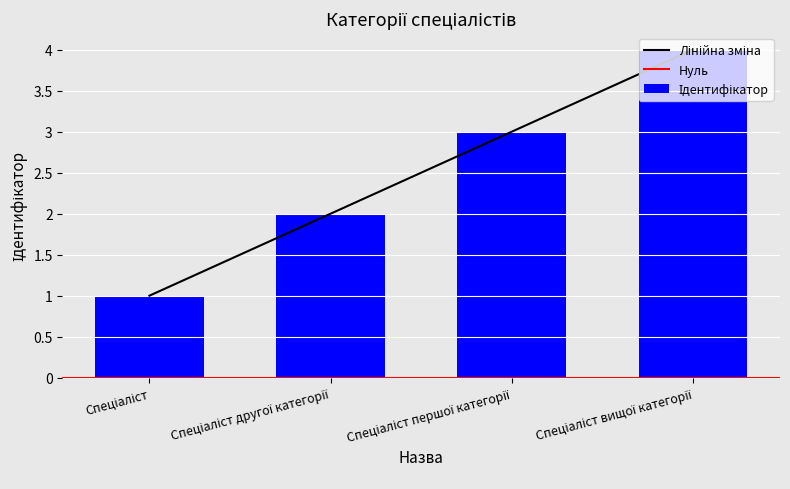

Rank the categories by value from lowest to highest.

Спеціаліст, Спеціаліст другої категорії, Спеціаліст першої категорії, Спеціаліст вищої категорії